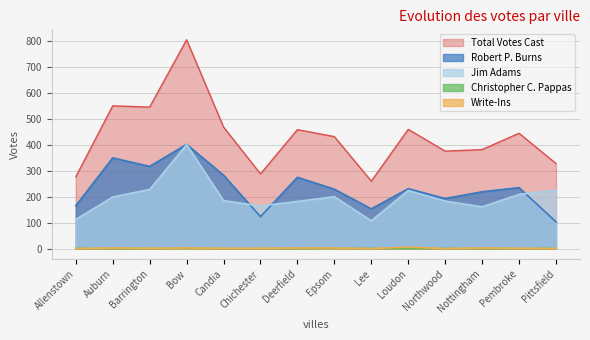

Does the chart have visible grid lines?

Yes